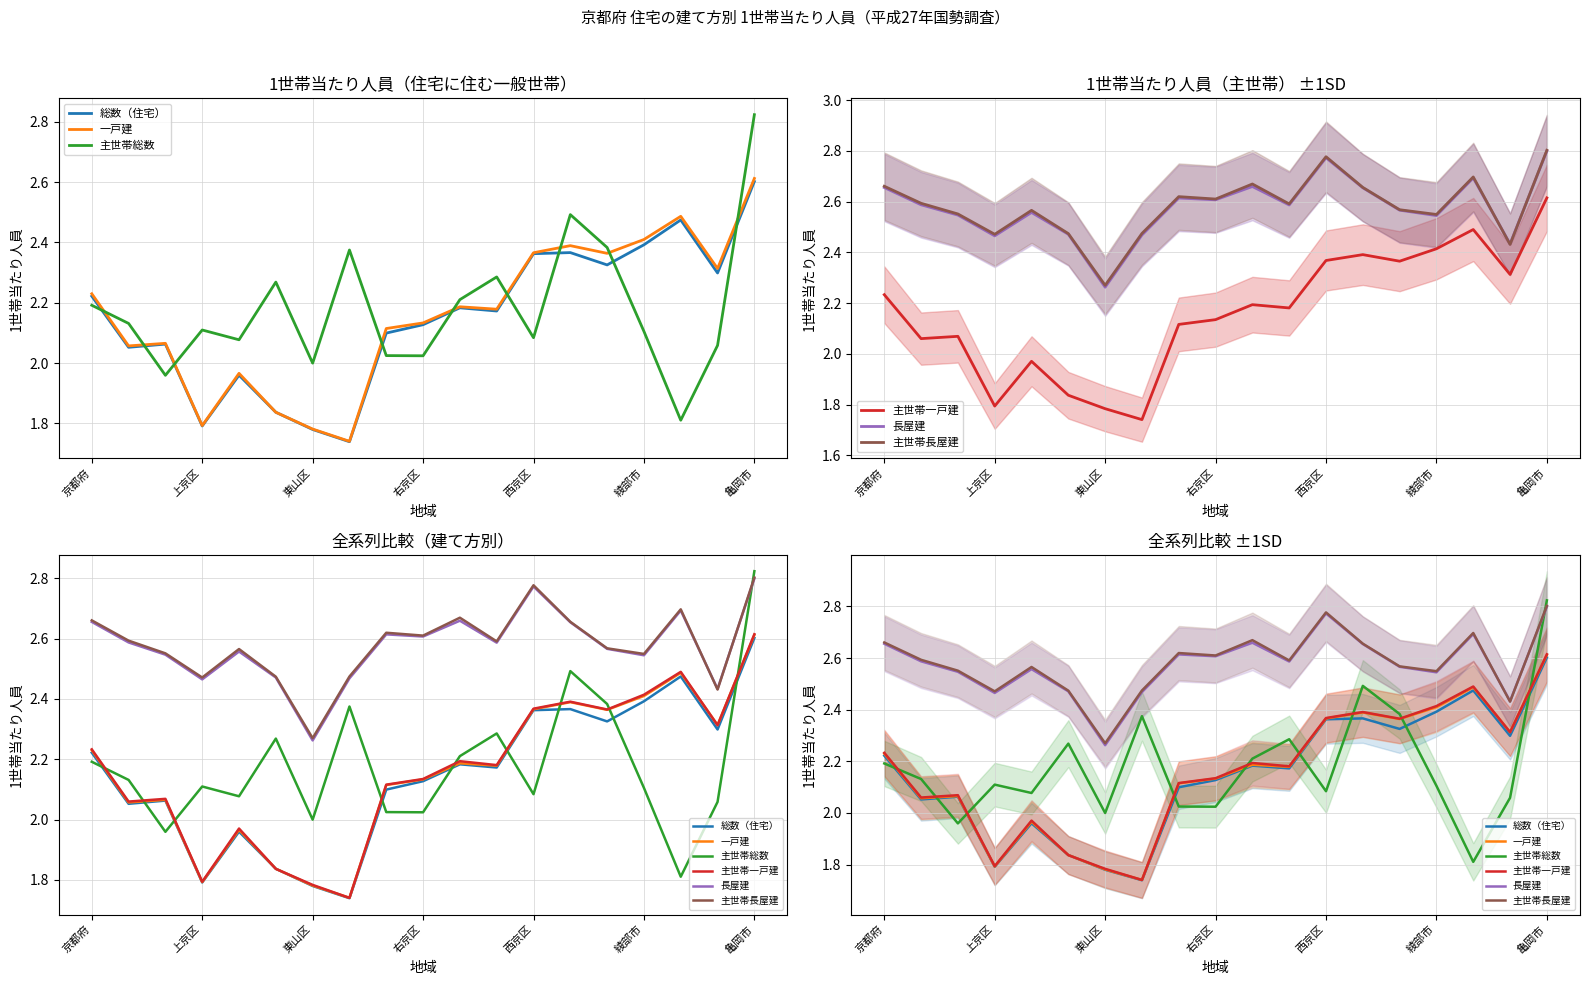

How many lines are shown in the chart?

6